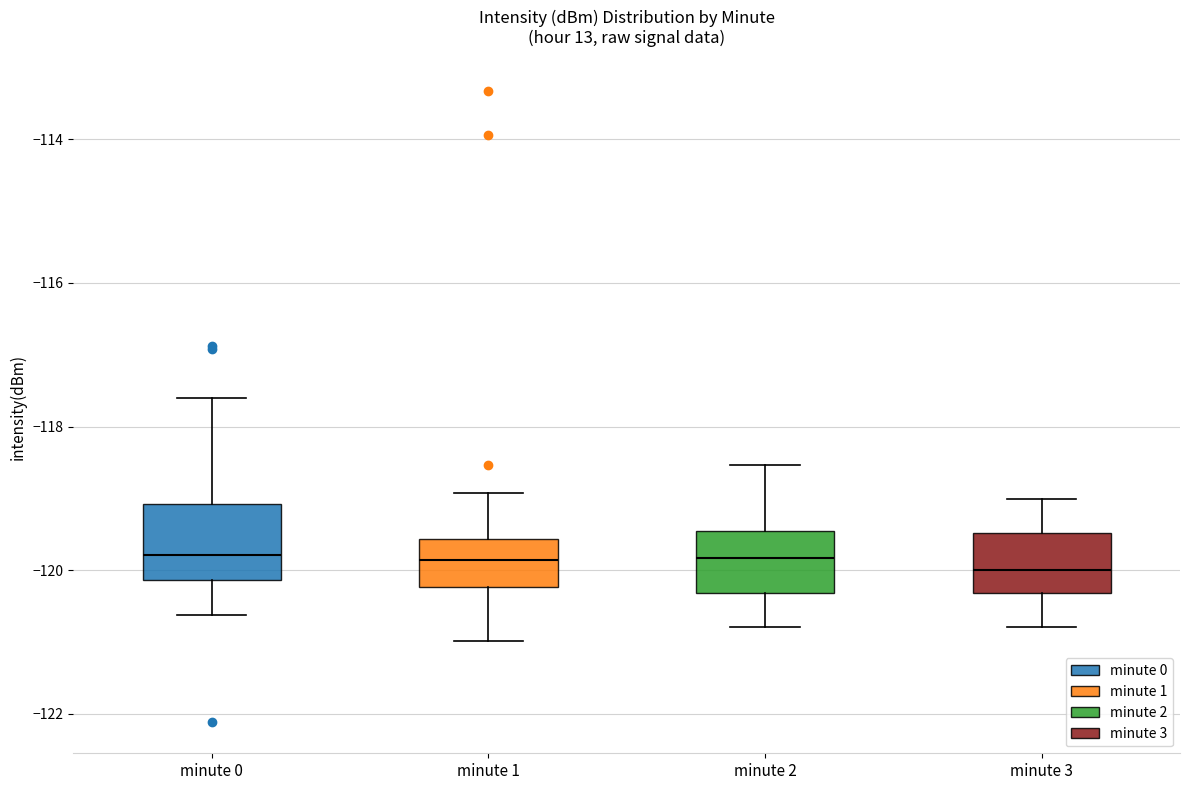

Reading left to right, read every box against the y-axis: the position of its median line, the range the box covers, and the ends of its whiskers. The values are not printed on the chart, so give them approximately, as read against the axis.

minute 0: median -119.8, box -120.2 to -119.0, whiskers -120.6 to -117.6
minute 1: median -119.8, box -120.2 to -119.6, whiskers -121.0 to -119.0
minute 2: median -119.8, box -120.4 to -119.4, whiskers -120.8 to -118.6
minute 3: median -120.0, box -120.4 to -119.4, whiskers -120.8 to -119.0